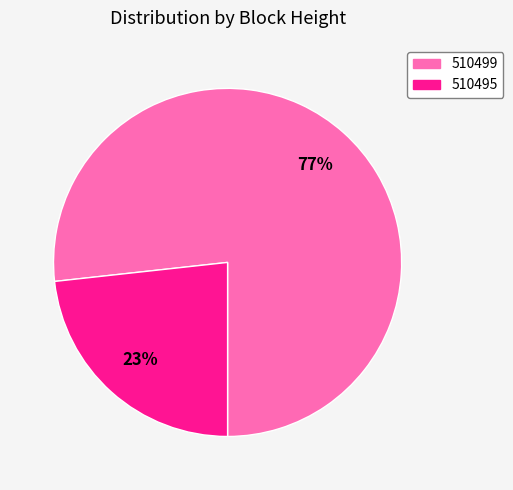

How many slices are in this pie chart?

2